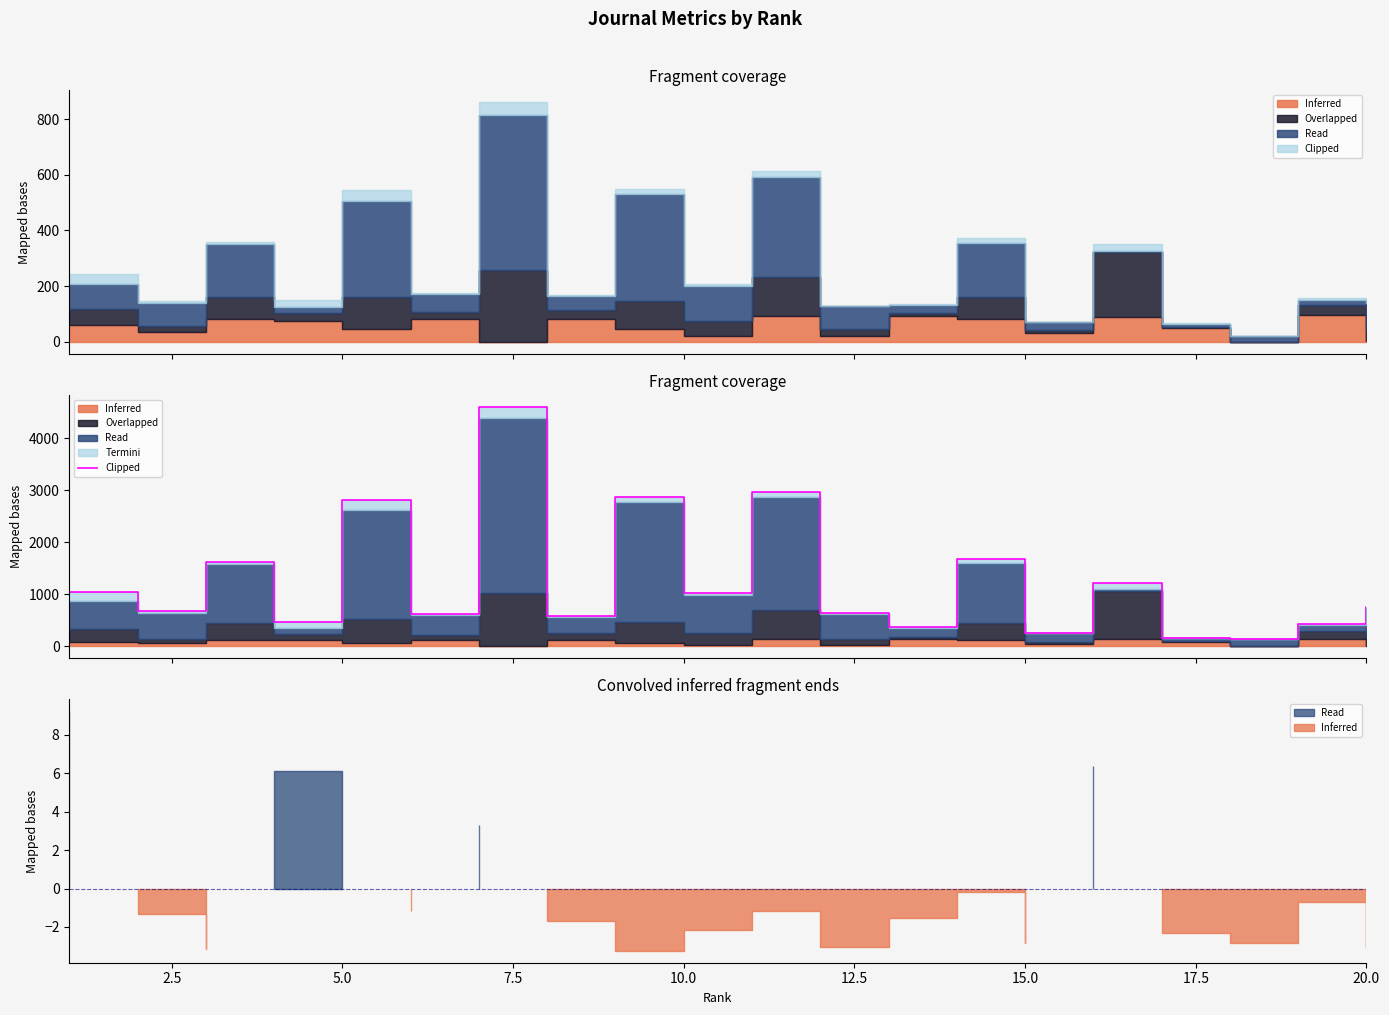

What is the difference between the maximum and minimum values?

4472.1